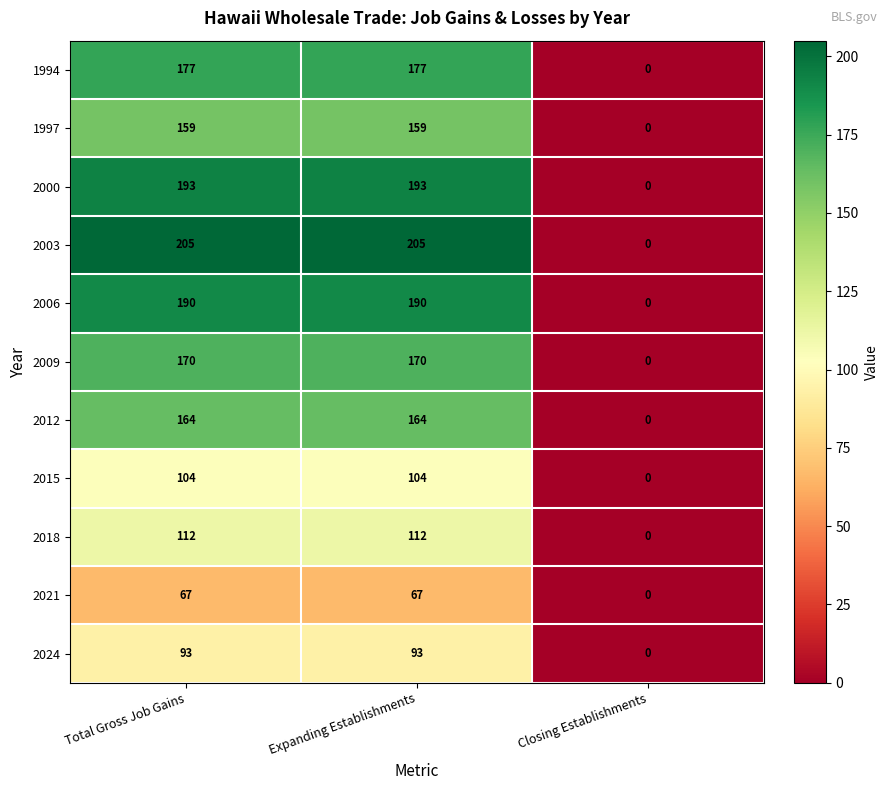

What is the total value across all series at Expanding Establishments?

1634